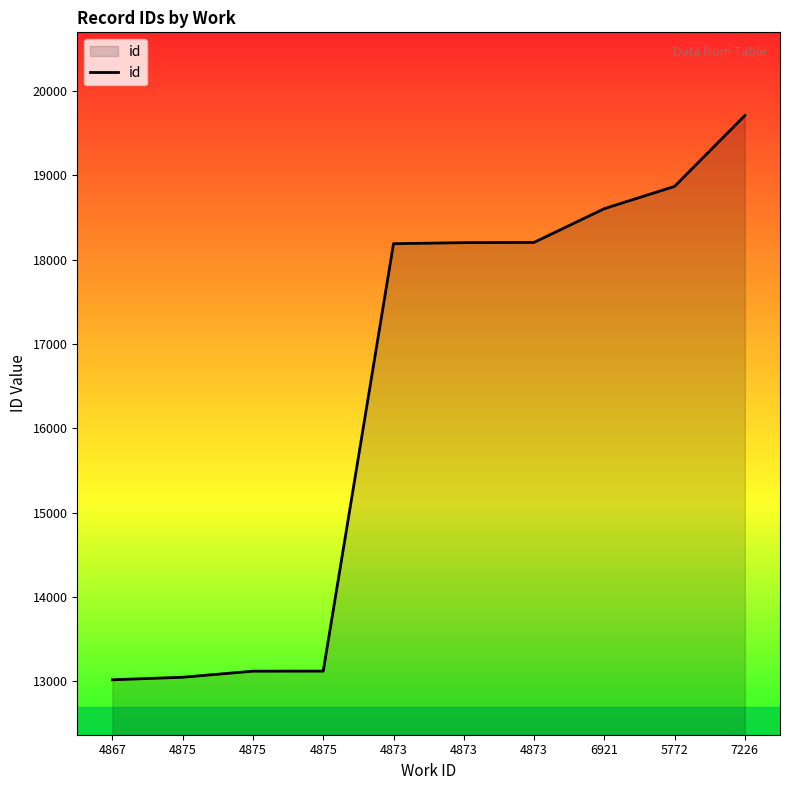

What is the label of the 9th point from the right?

4875